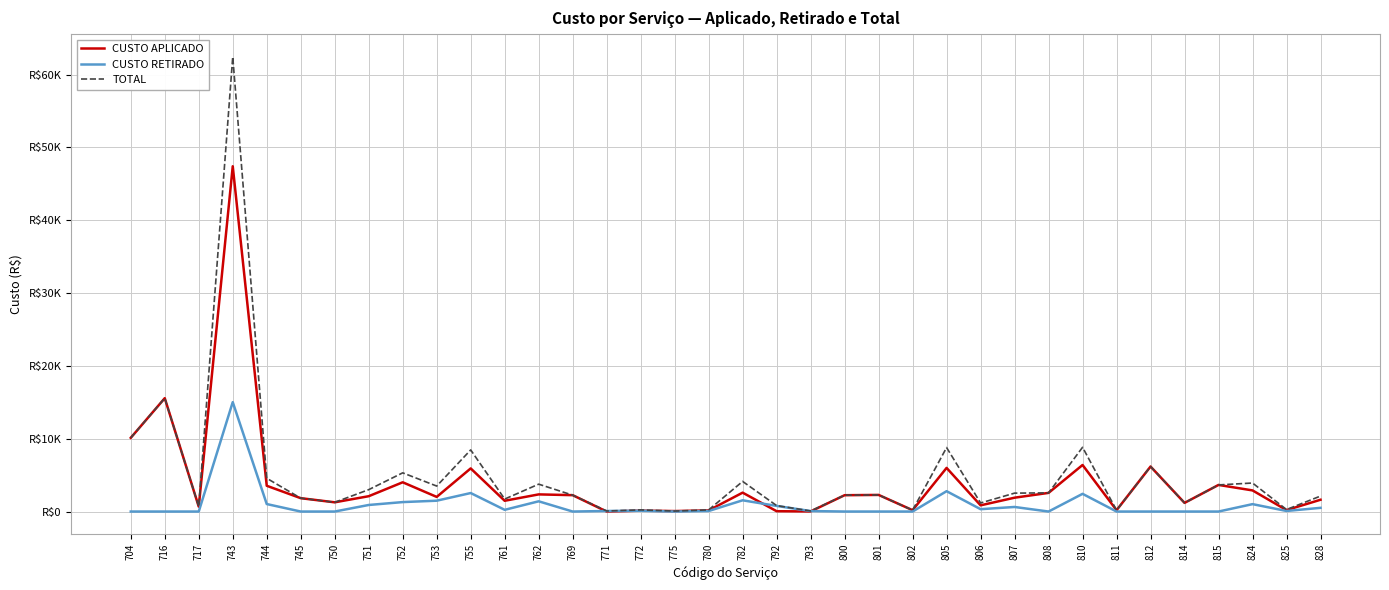

What is the sum of the TOTAL values at 800 and 762?

6000.5